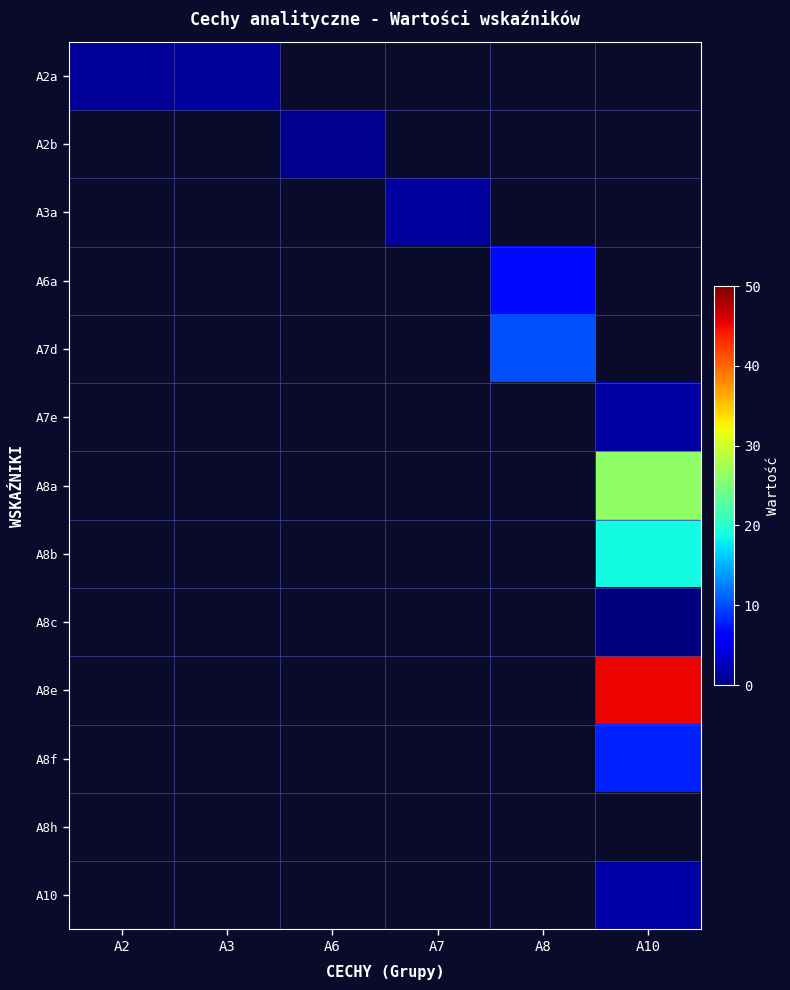

Count the number of data series in this chart.

13